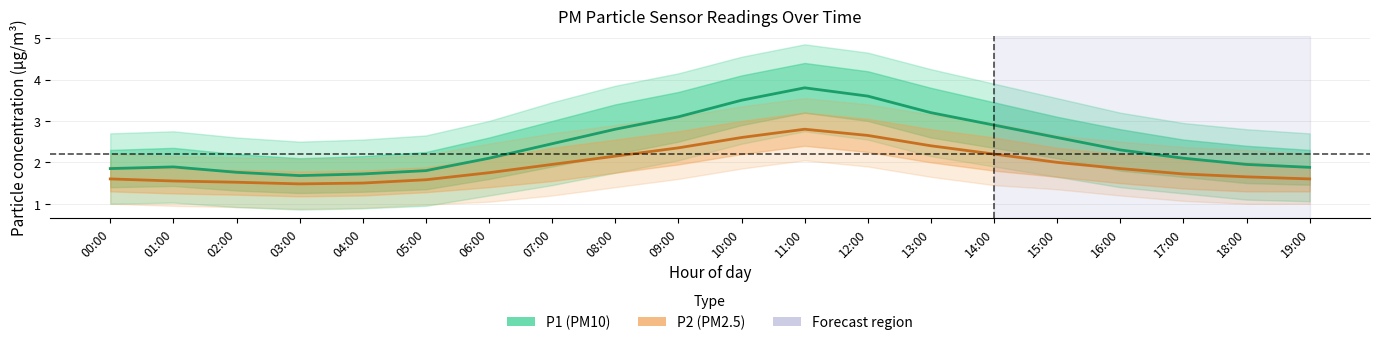

Reading left to right, list all the values displayed in this chart.

P1 (PM10): 00:00=1.9	01:00=1.9	02:00=1.8	03:00=1.7	04:00=1.7	05:00=1.8	06:00=2.1	07:00=2.5	08:00=2.8	09:00=3.1	10:00=3.5	11:00=3.8	12:00=3.6	13:00=3.2	14:00=2.9	15:00=2.6	16:00=2.3	17:00=2.1	18:00=1.9	19:00=1.9
P2 (PM2.5): 00:00=1.6	01:00=1.6	02:00=1.5	03:00=1.5	04:00=1.5	05:00=1.6	06:00=1.8	07:00=1.9	08:00=2.1	09:00=2.4	10:00=2.6	11:00=2.8	12:00=2.6	13:00=2.4	14:00=2.2	15:00=2.0	16:00=1.9	17:00=1.7	18:00=1.6	19:00=1.6